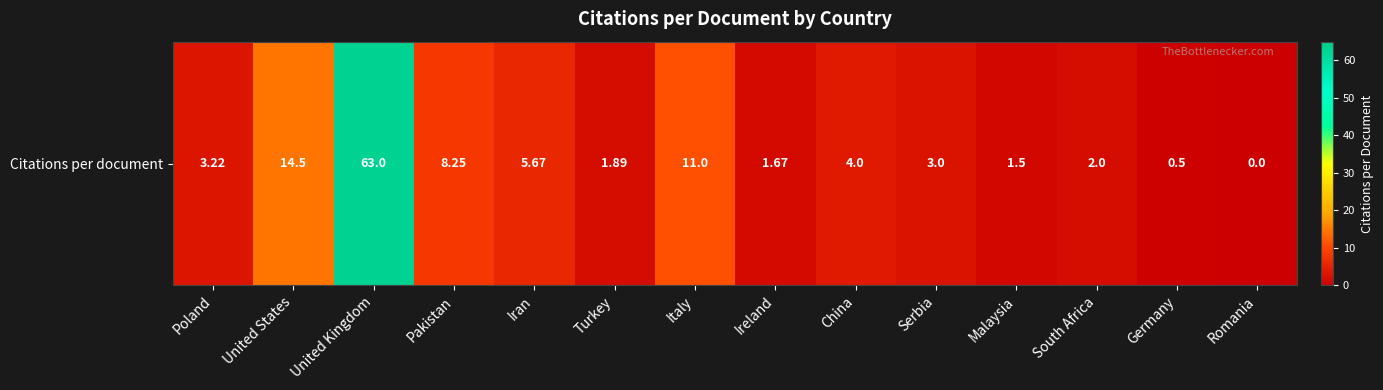

At which category does the chart reach its minimum across all series?

Romania